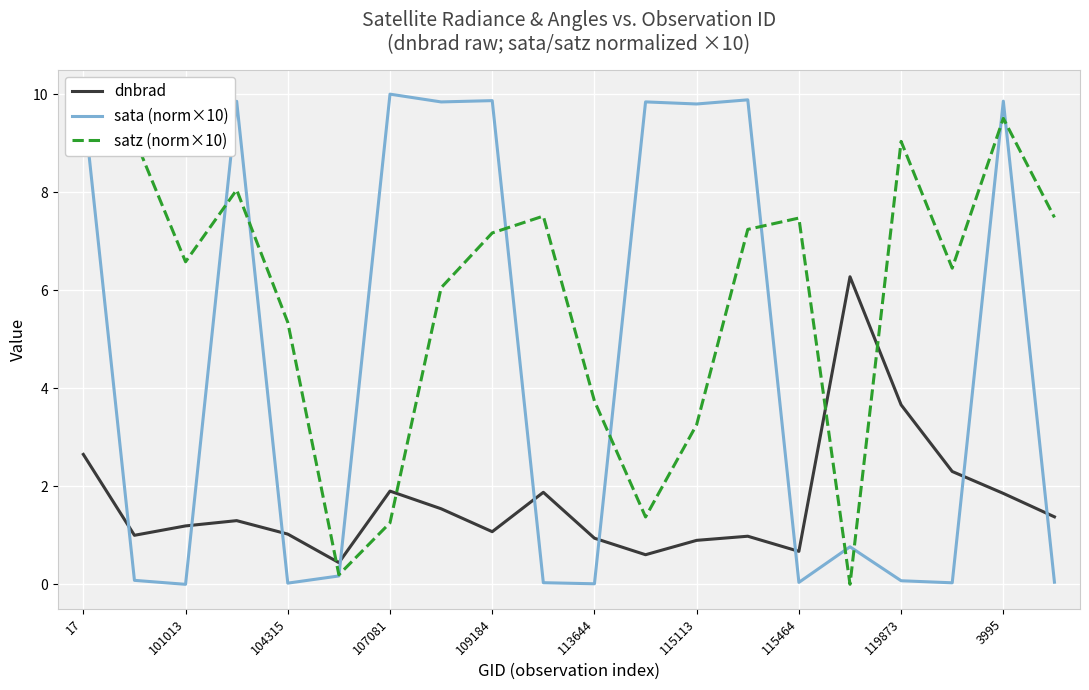

How many categories are shown in the chart?

20